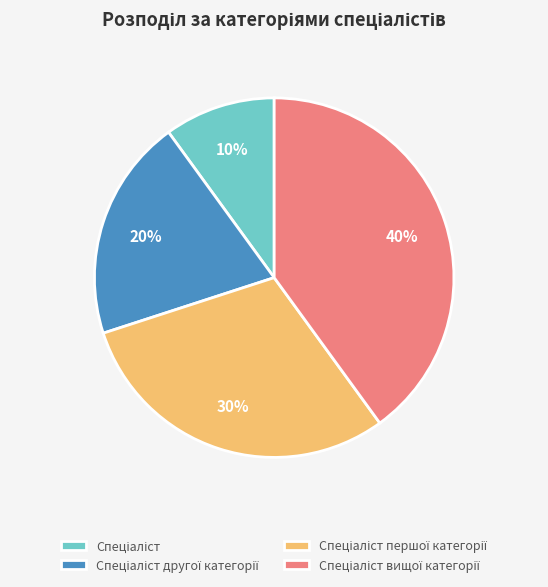

To the nearest percent, what is the difference between the largest and smallest slice percentages?

30%